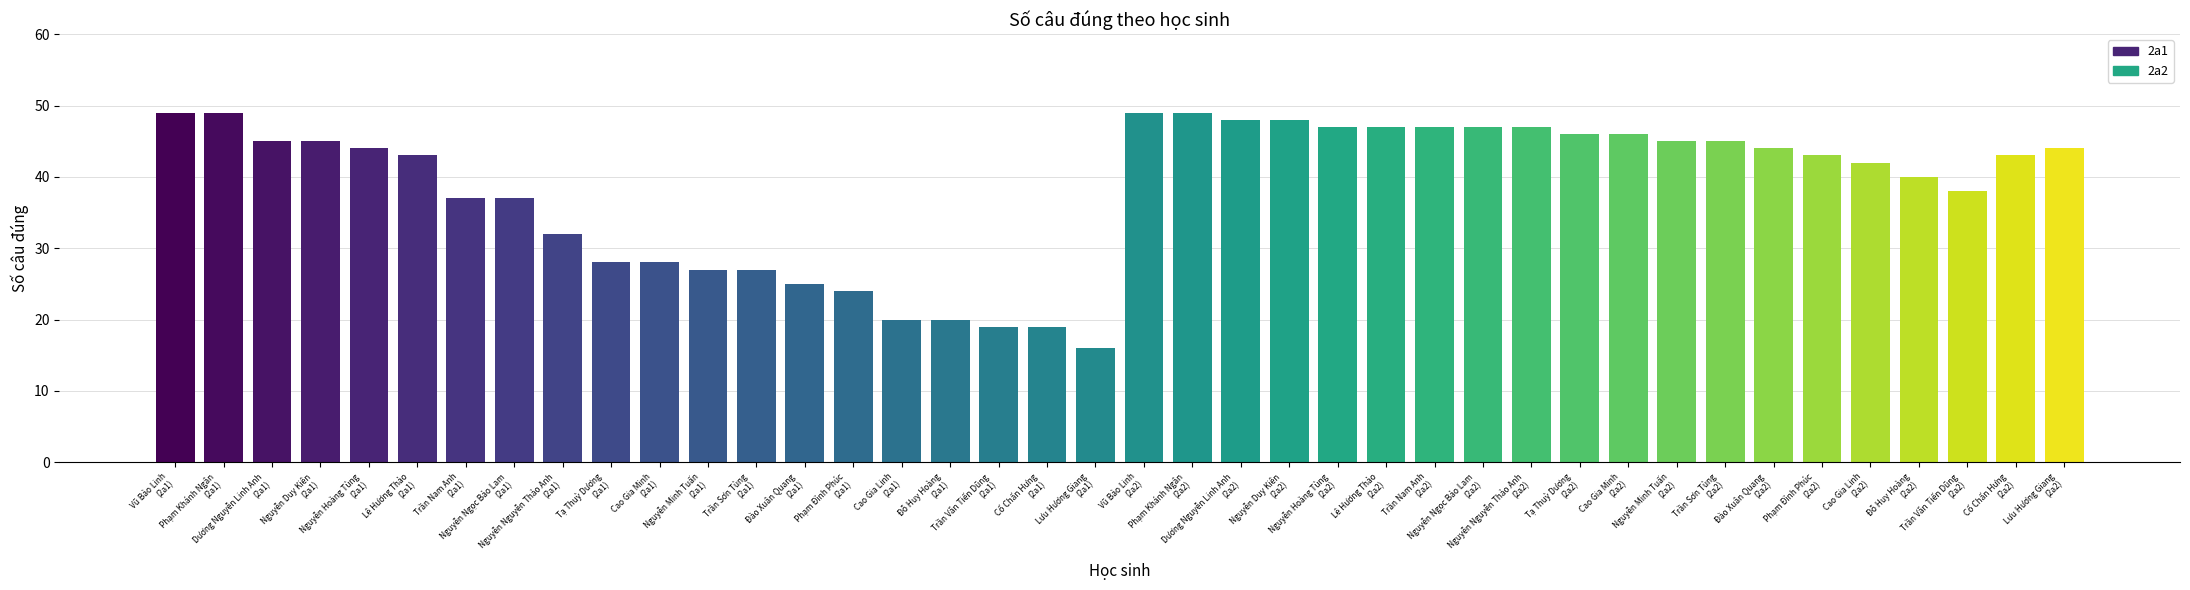

What is the value of the 9th bar from the left?

32